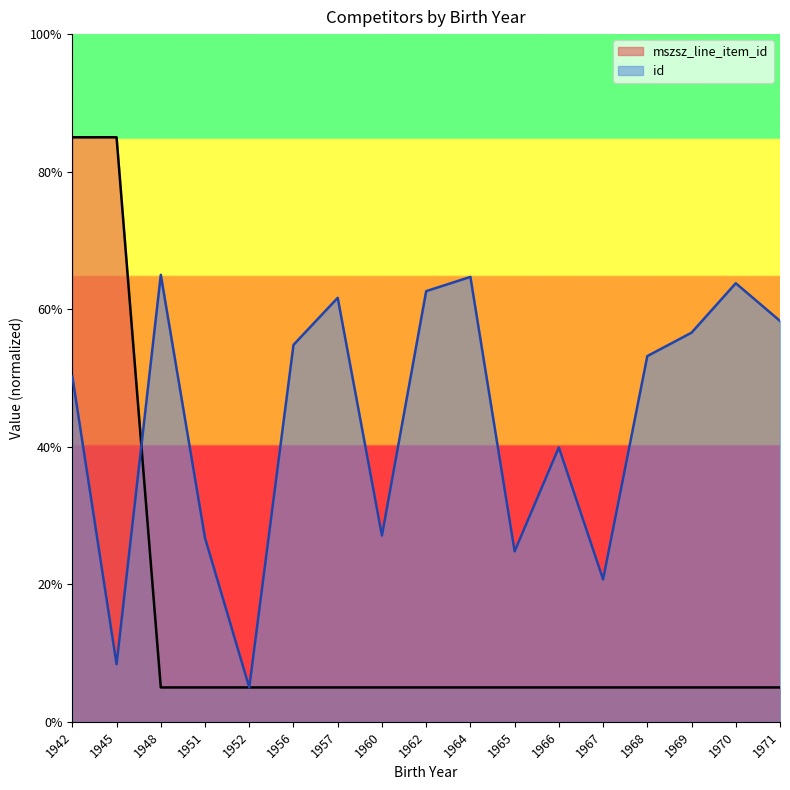

What is the value of the id point at the 6th from the left?

54.8